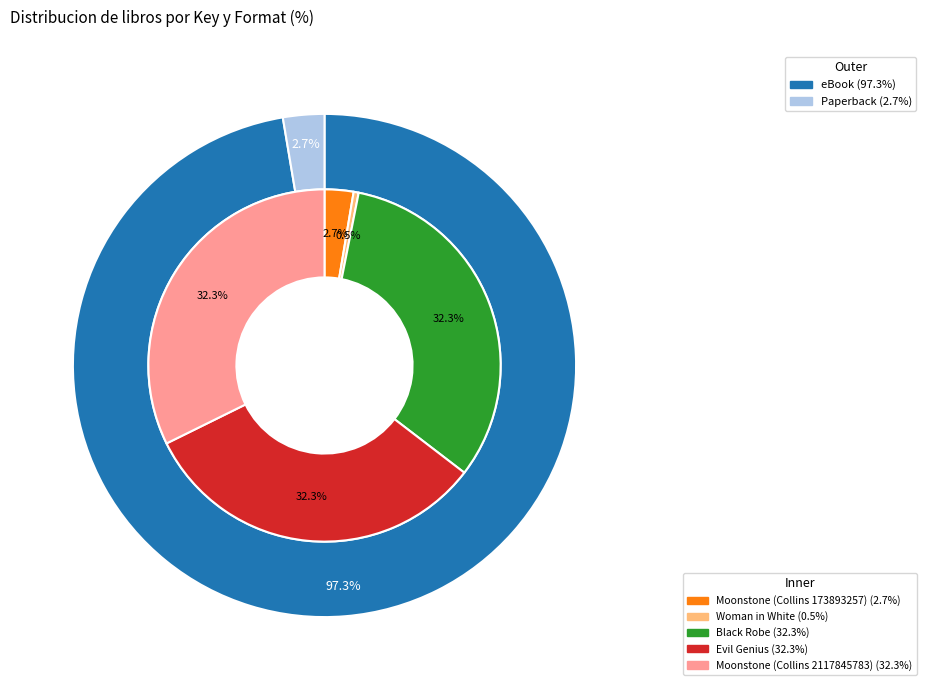

To the nearest percent, what is the average slice percentage?

20%